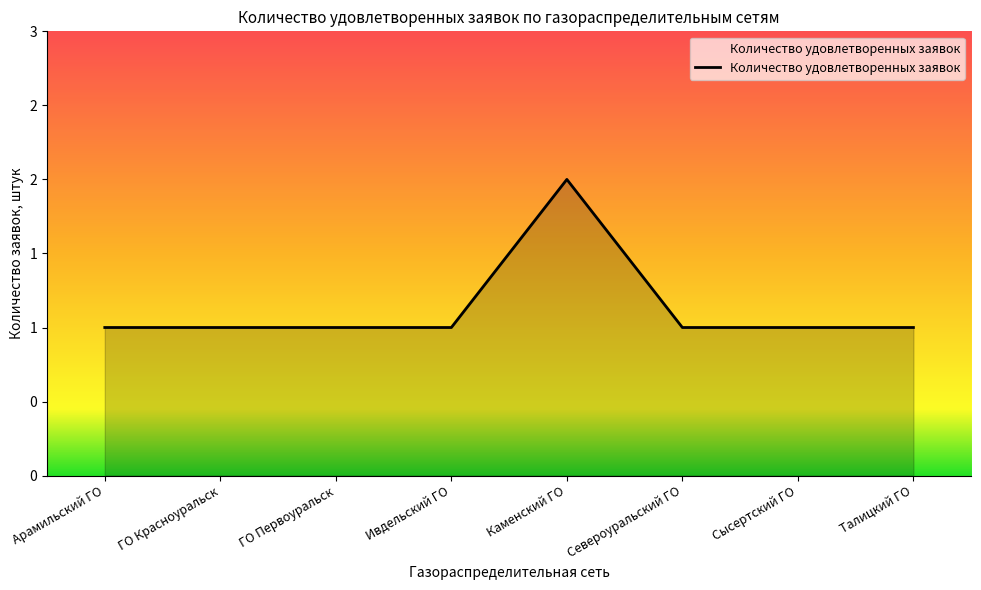

What is the label of the 1st point from the left?

Арамильский ГО